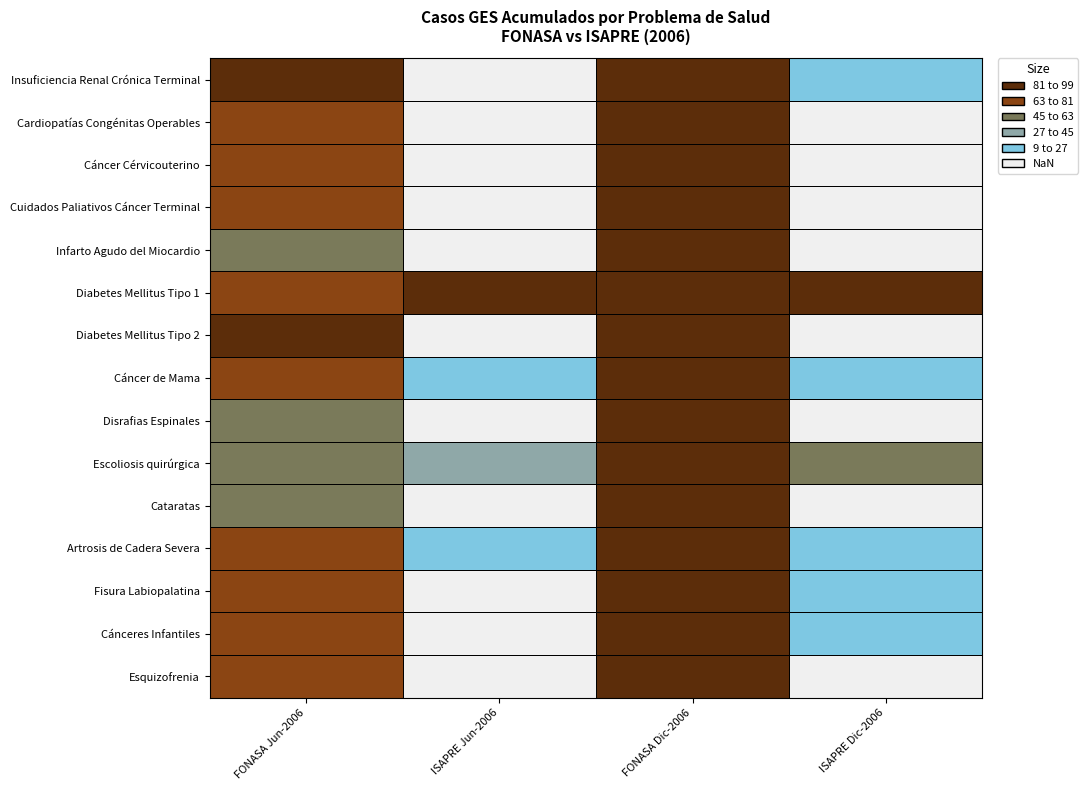

How many distinct data groups are displayed?

15